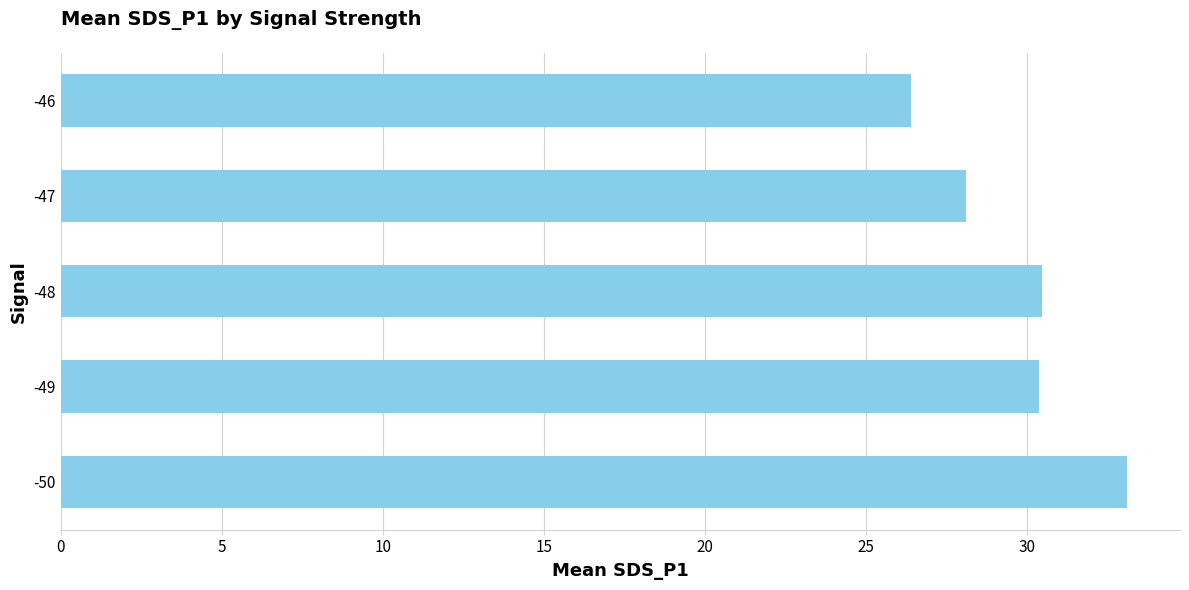

Count the number of categories in the chart.

5